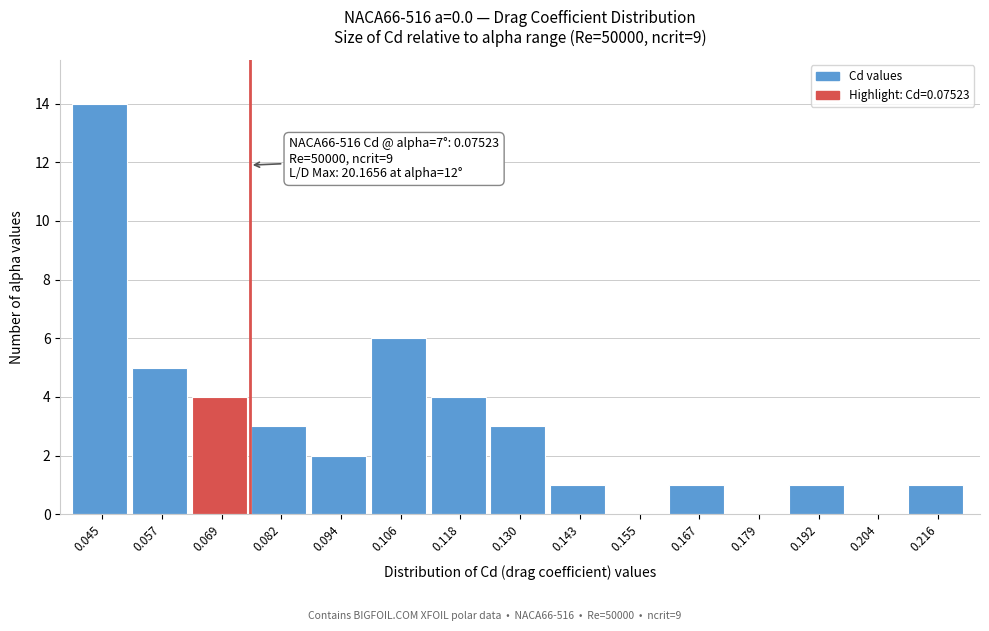

Which range on the x-axis has the tallest bar?

0.038 to 0.052